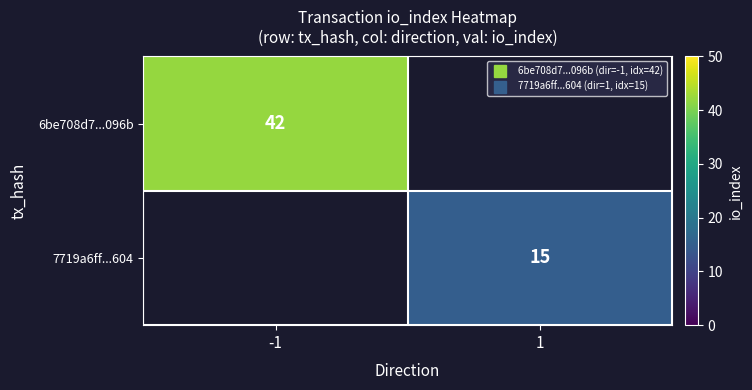

At which label is 6be708d7...096b closest to 42?

-1